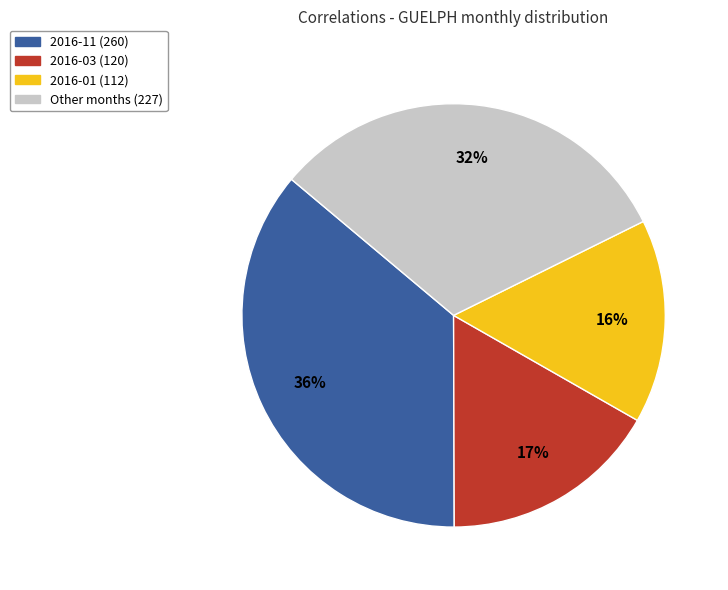

To the nearest percent, what is the average slice percentage?

25%